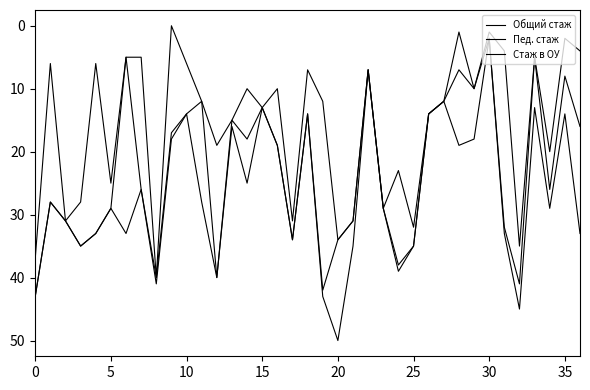

True or false: Стаж в ОУ has more than 2 points higher than both neighbors.

True